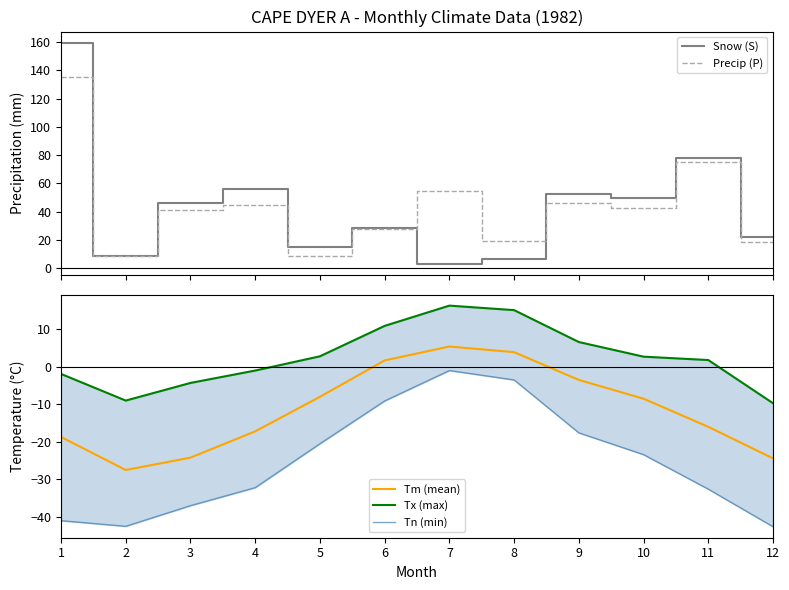

List the labels in order of Tx (max) value, smallest first.

12, 2, 3, 1, 4, 11, 10, 5, 9, 6, 8, 7